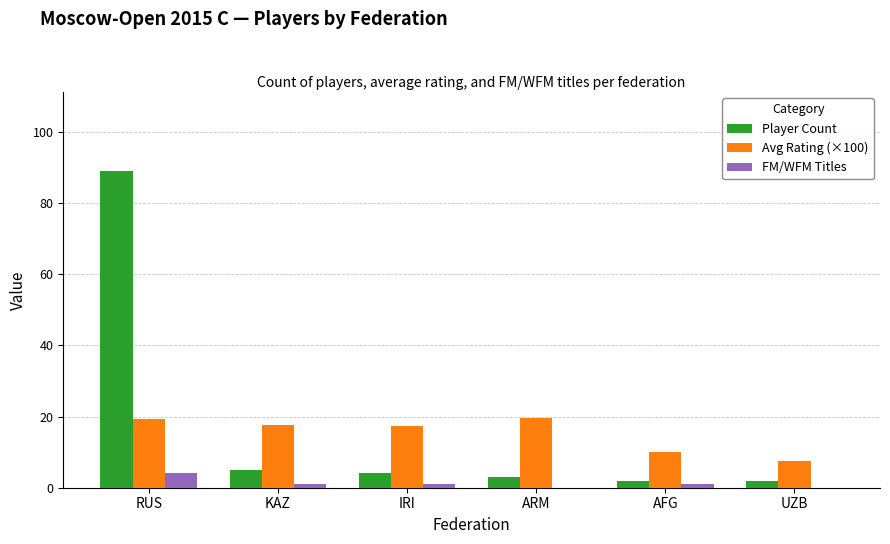

Which series changed the most between RUS and UZB?

Player Count